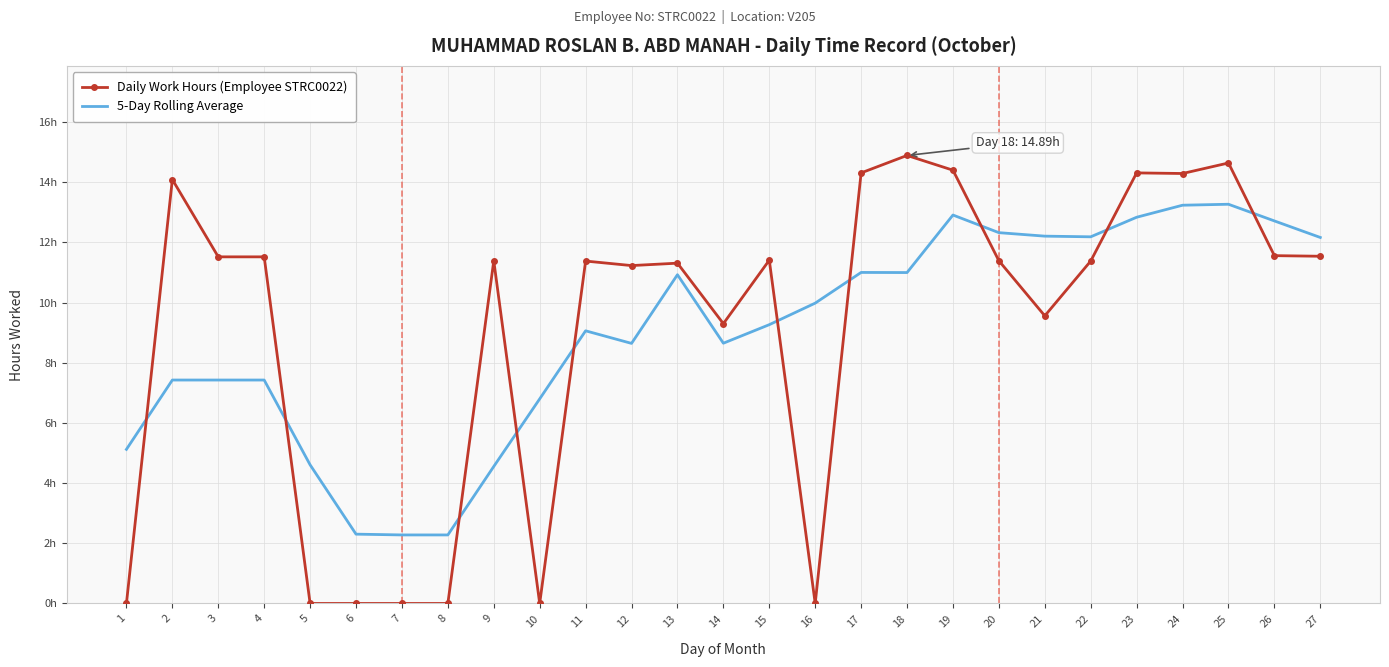

True or false: Daily Work Hours (Employee STRC0022) has a value of 14.4 at 19.

True